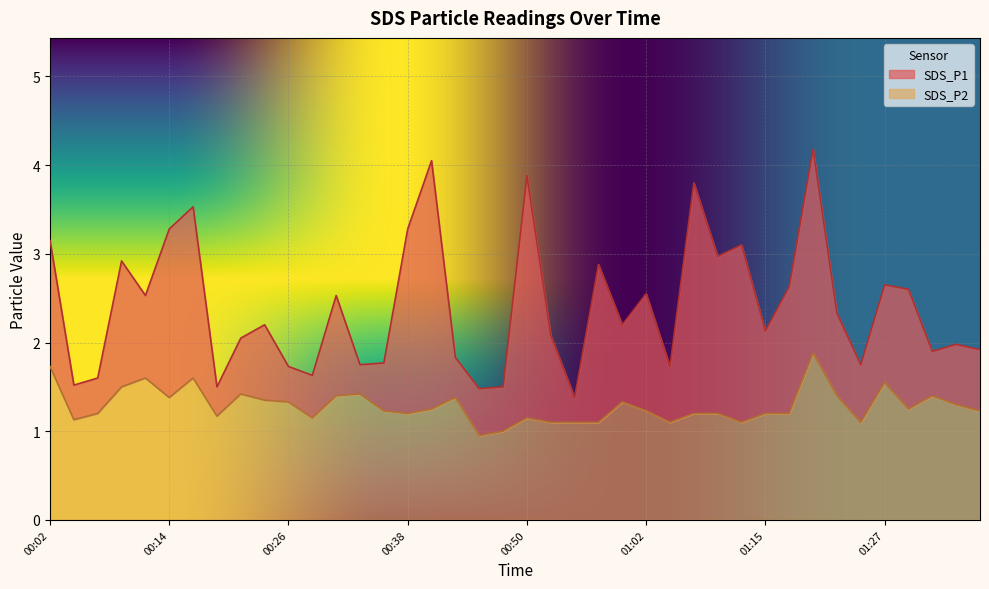

Which label corresponds to the largest value in the chart?

01:20